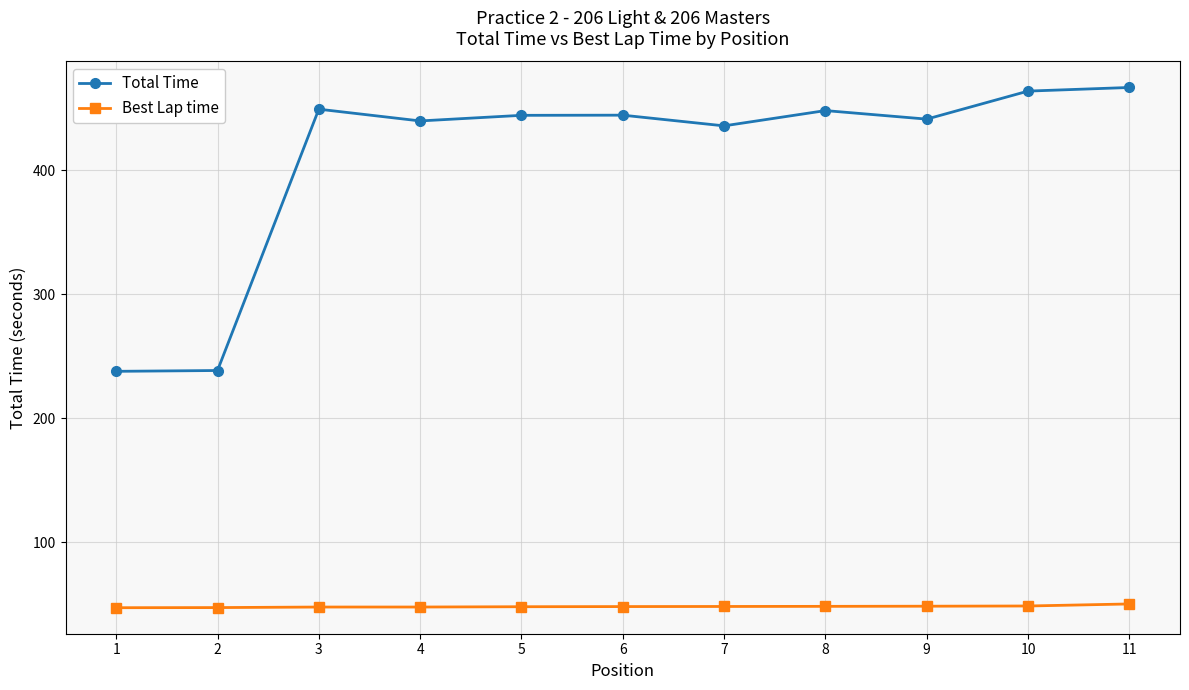

List the series in order of their peak value, highest first.

Total Time, Best Lap time